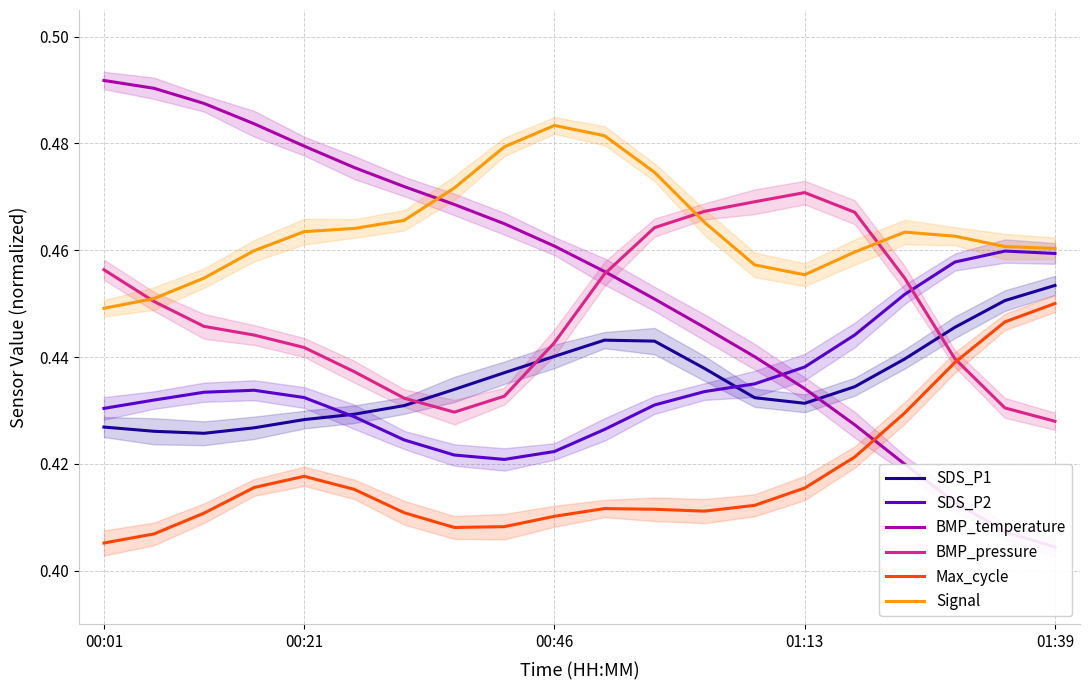

What are all the series names shown in the legend?

SDS_P1, SDS_P2, BMP_temperature, BMP_pressure, Max_cycle, Signal